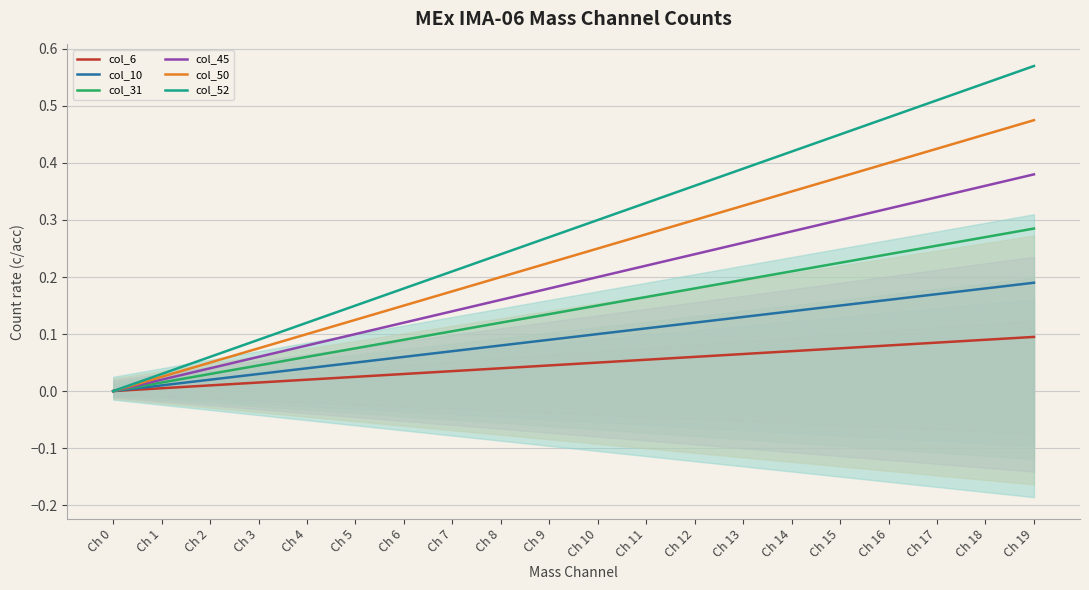

Which series changed the most between Ch 0 and Ch 11?

col_52